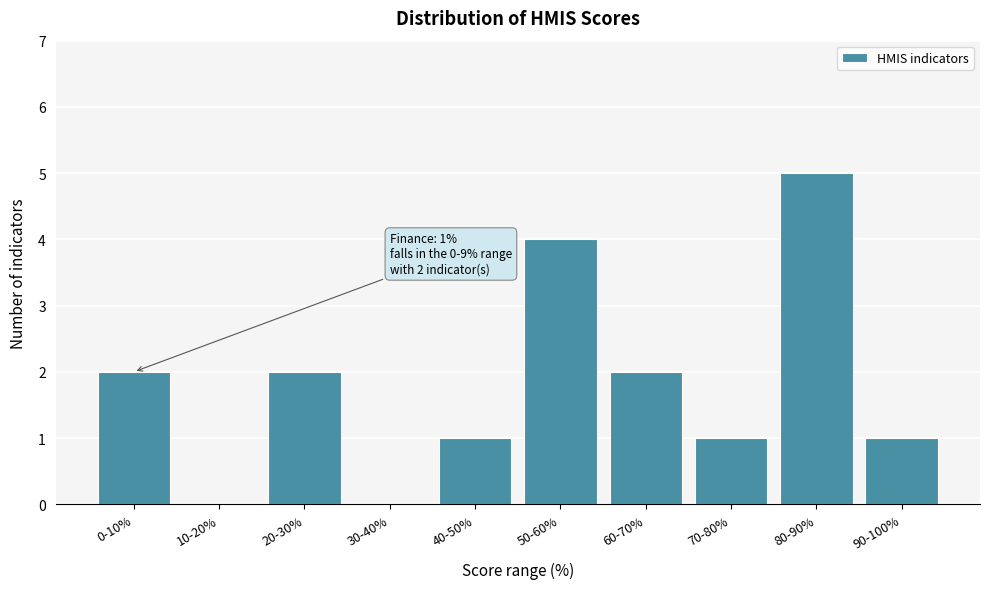

Reading left to right, transcribe all the data shown in this chart.

0-10%=2	10-20%=0	20-30%=2	30-40%=0	40-50%=1	50-60%=4	60-70%=2	70-80%=1	80-90%=5	90-100%=1